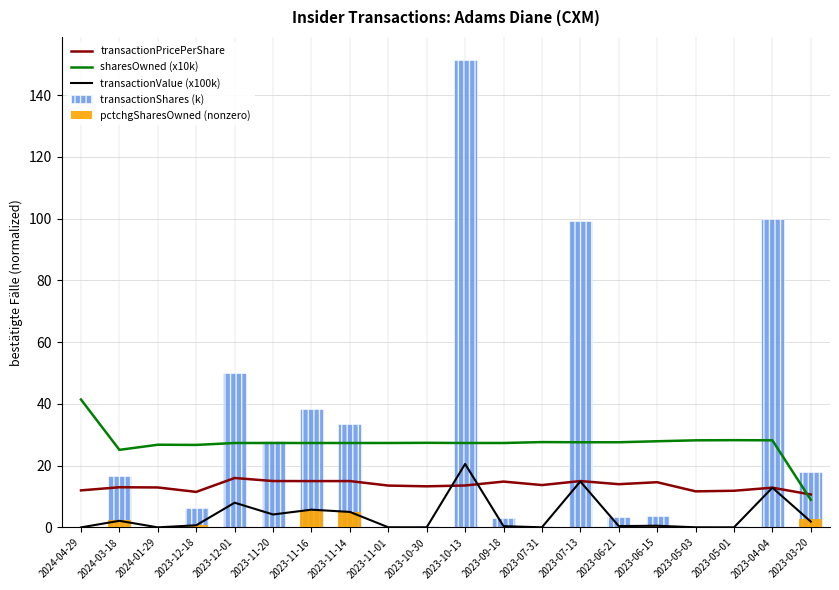

Reading left to right, extract all data points from this chart.

transactionPricePerShare: 2024-04-29=12.0	2024-03-18=13.0	2024-01-29=13.0	2023-12-18=11.5	2023-12-01=16.0	2023-11-20=15.0	2023-11-16=15.0	2023-11-14=15.0	2023-11-01=13.6	2023-10-30=13.3	2023-10-13=13.6	2023-09-18=14.9	2023-07-31=13.7	2023-07-13=15.0	2023-06-21=14.0	2023-06-15=14.7	2023-05-03=11.7	2023-05-01=11.9	2023-04-04=12.9	2023-03-20=10.7
sharesOwned (x10k): 2024-04-29=41.4	2024-03-18=25.1	2024-01-29=26.8	2023-12-18=26.7	2023-12-01=27.4	2023-11-20=27.4	2023-11-16=27.4	2023-11-14=27.4	2023-11-01=27.4	2023-10-30=27.4	2023-10-13=27.4	2023-09-18=27.4	2023-07-31=27.6	2023-07-13=27.6	2023-06-21=27.6	2023-06-15=27.9	2023-05-03=28.2	2023-05-01=28.3	2023-04-04=28.2	2023-03-20=9.0
transactionValue (x100k): 2024-04-29=0.0	2024-03-18=2.2	2024-01-29=0.0	2023-12-18=0.7	2023-12-01=8.0	2023-11-20=4.2	2023-11-16=5.8	2023-11-14=5.0	2023-11-01=0.1	2023-10-30=0.1	2023-10-13=20.6	2023-09-18=0.4	2023-07-31=0.1	2023-07-13=14.9	2023-06-21=0.5	2023-06-15=0.6	2023-05-03=0.1	2023-05-01=0.1	2023-04-04=12.9	2023-03-20=1.9
transactionShares (k): 2024-04-29=0.3	2024-03-18=16.6	2024-01-29=0.4	2023-12-18=6.2	2023-12-01=50.1	2023-11-20=28.0	2023-11-16=38.4	2023-11-14=33.6	2023-11-01=0.5	2023-10-30=0.5	2023-10-13=151.2	2023-09-18=2.9	2023-07-31=0.5	2023-07-13=99.1	2023-06-21=3.3	2023-06-15=3.8	2023-05-03=0.6	2023-05-01=0.5	2023-04-04=100.0	2023-03-20=17.9
pctchgSharesOwned (nonzero): 2024-04-29=0.0	2024-03-18=2.5	2024-01-29=0.0	2023-12-18=0.9	2023-12-01=0.0	2023-11-20=0.0	2023-11-16=5.8	2023-11-14=5.0	2023-11-01=0.0	2023-10-30=0.0	2023-10-13=0.0	2023-09-18=0.0	2023-07-31=0.0	2023-07-13=0.0	2023-06-21=0.0	2023-06-15=0.6	2023-05-03=0.0	2023-05-01=0.0	2023-04-04=0.0	2023-03-20=2.7